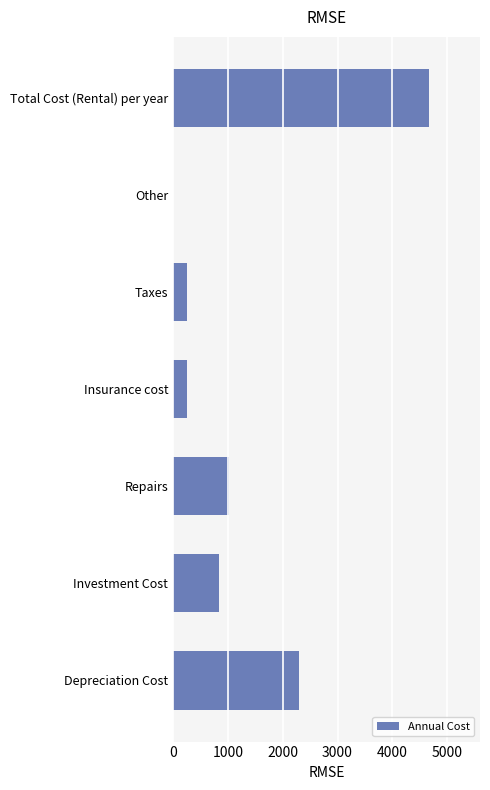

Reading bottom to top, extract all data points from this chart.

Depreciation Cost=2295.0	Investment Cost=841.5	Repairs=1020.0	Insurance cost=255.0	Taxes=255.0	Other=0.0	Total Cost (Rental) per year=4666.5